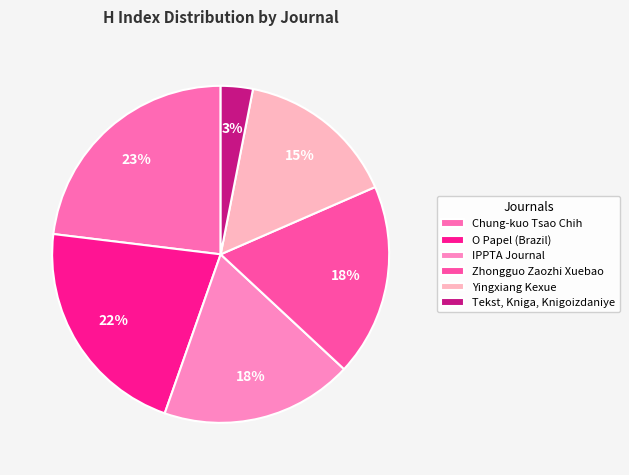

Approximately how many times larger is the value at Zhongguo Zaozhi Xuebao compared to IPPTA Journal?

1.0